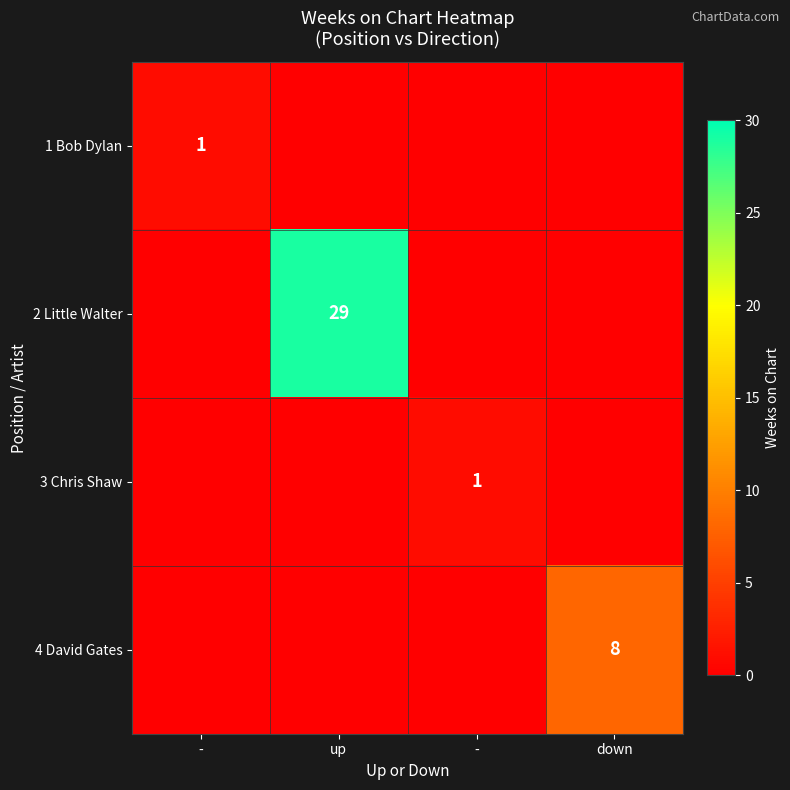

List the labels in order of 4 David Gates value, largest first.

down, -, up, -